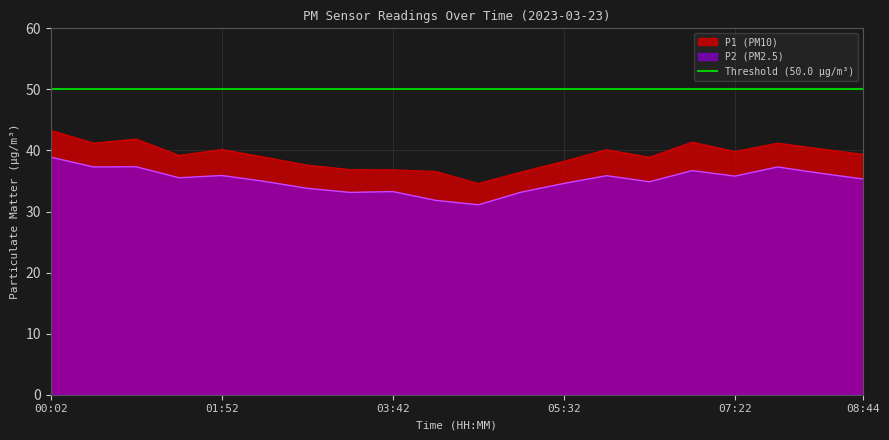

True or false: P2 and P1 intersect in this chart.

False